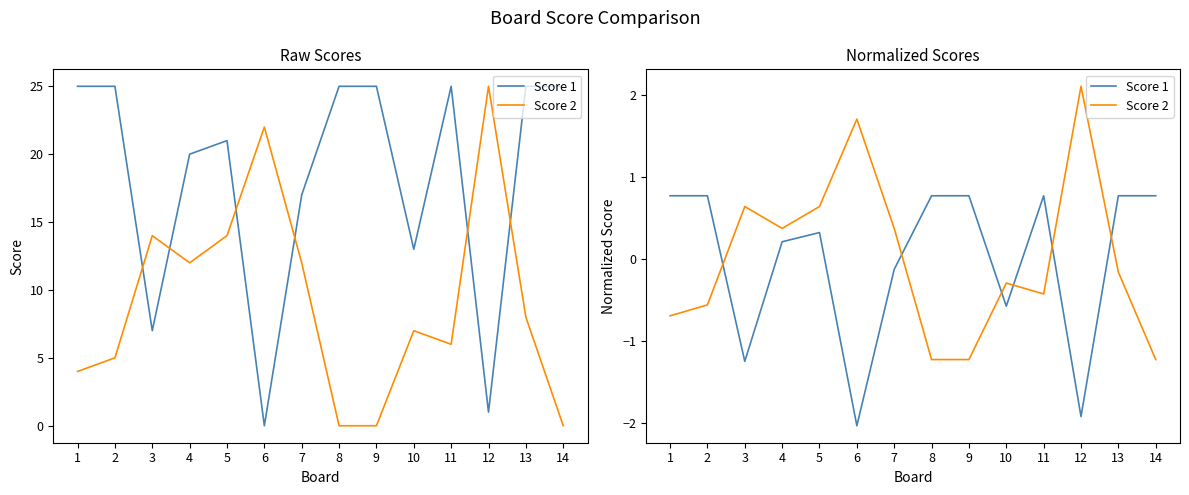

Is it true that Score 1 equals -2.0 at 6?

True